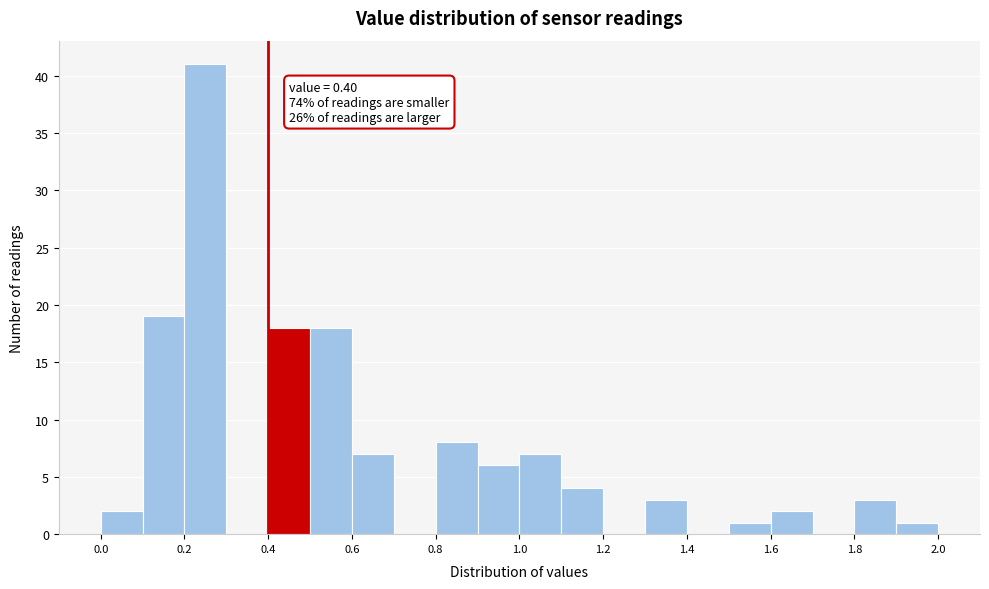

Over which range of the x-axis is the bar tallest?

0.2 to 0.3